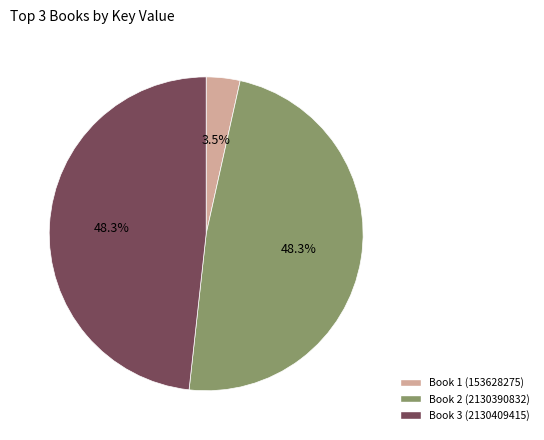

Does Book 2 (2130390832) represent more than half of the total?

No